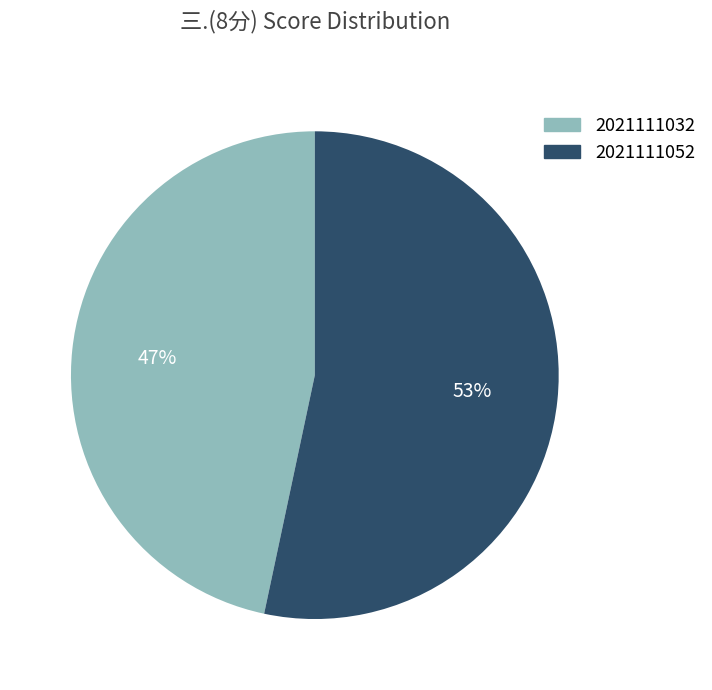

Between 2021111032 and 2021111052, which is larger?

2021111052